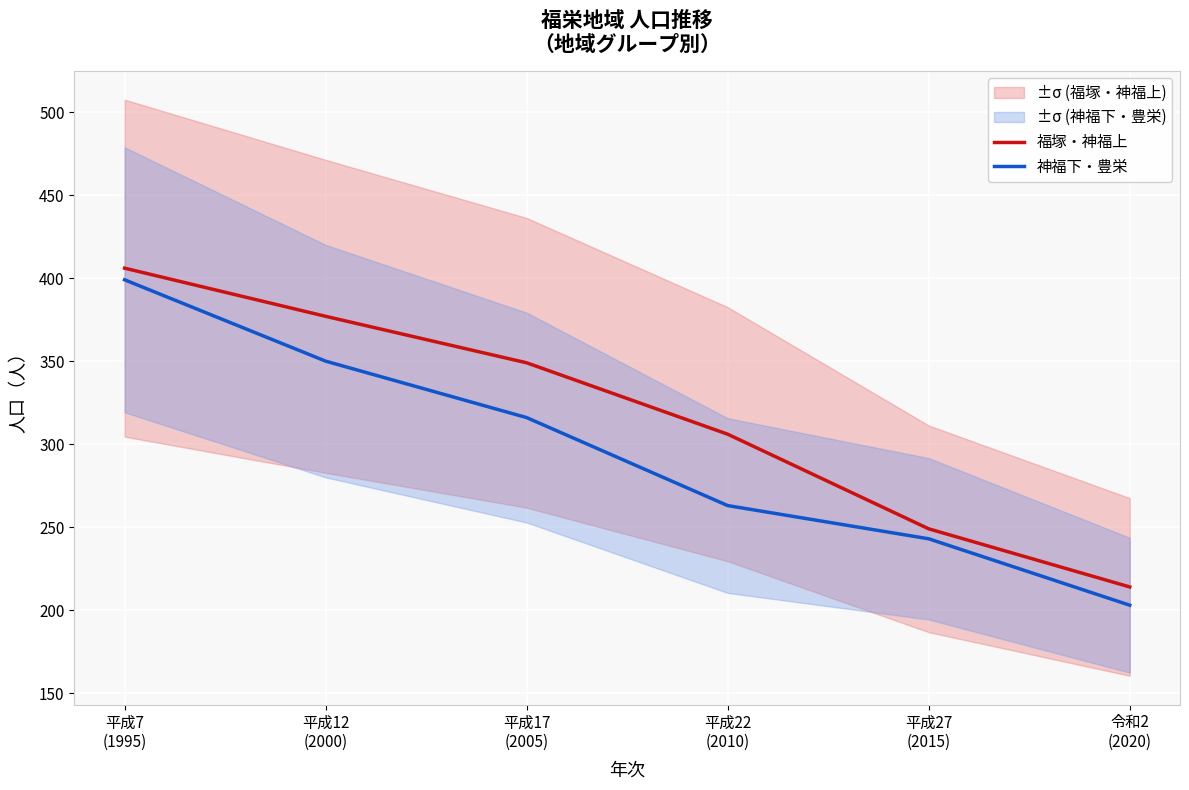

The value of 福塚・神福上 at 平成17
(2005) is 349. True or false?

True